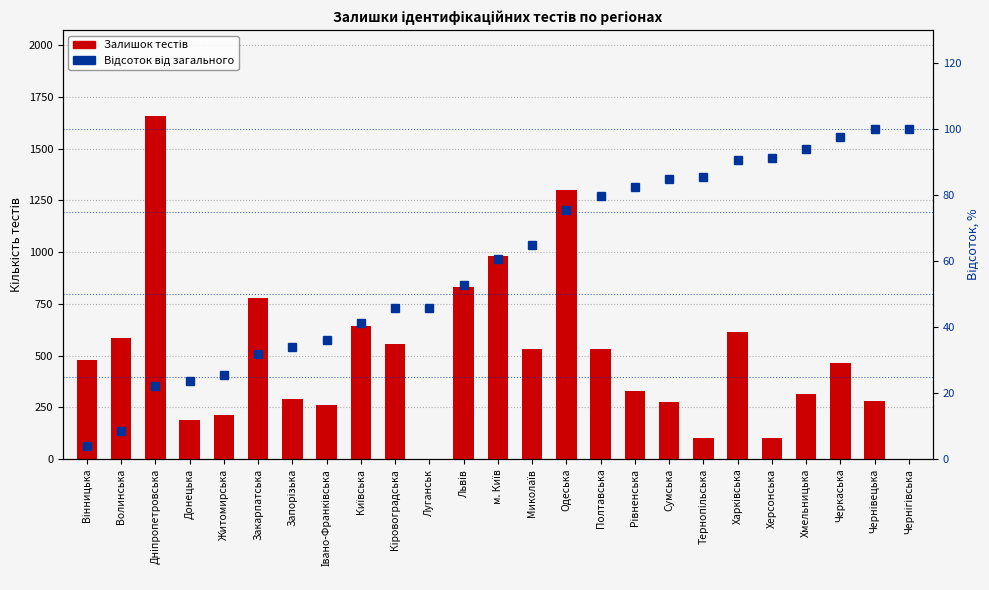

What is the label of the 14th bar from the right?

Львів